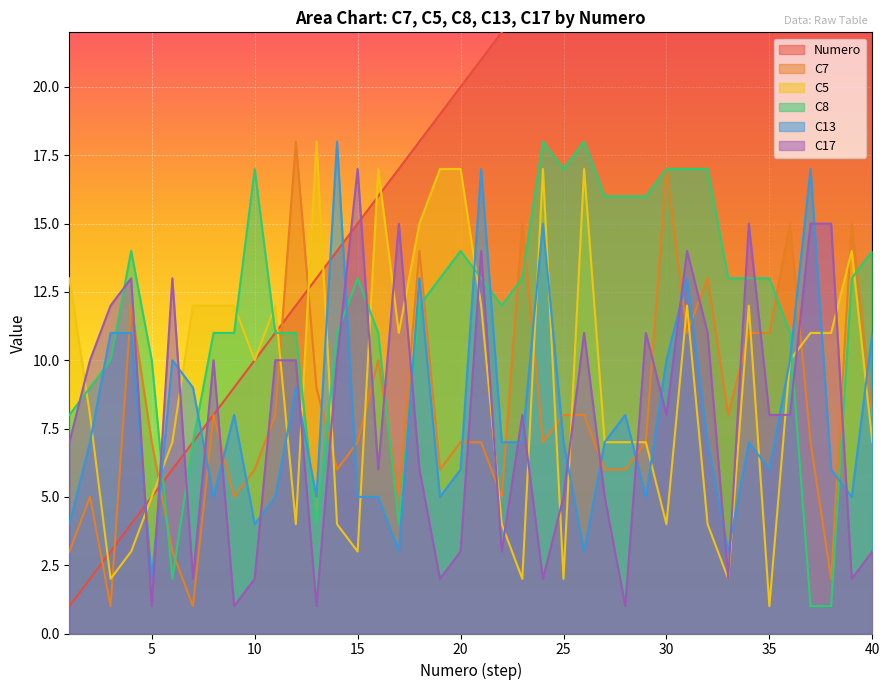

What is the average value of the C7 series?

8